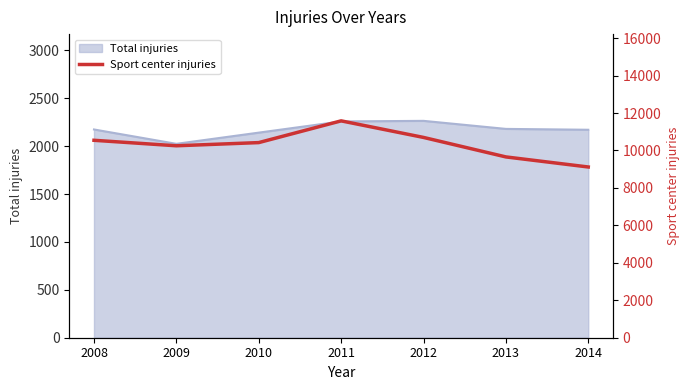

At which category does the data reach its first local valley?

2009